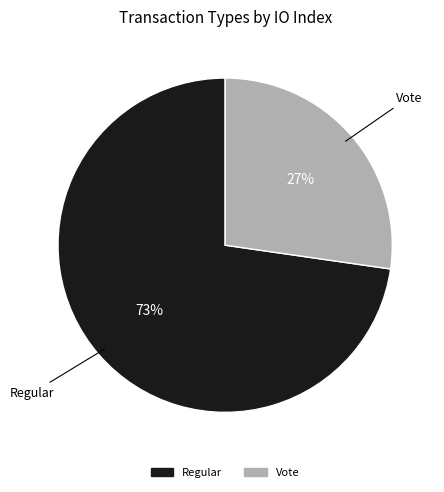

Which slice is the largest?

Regular